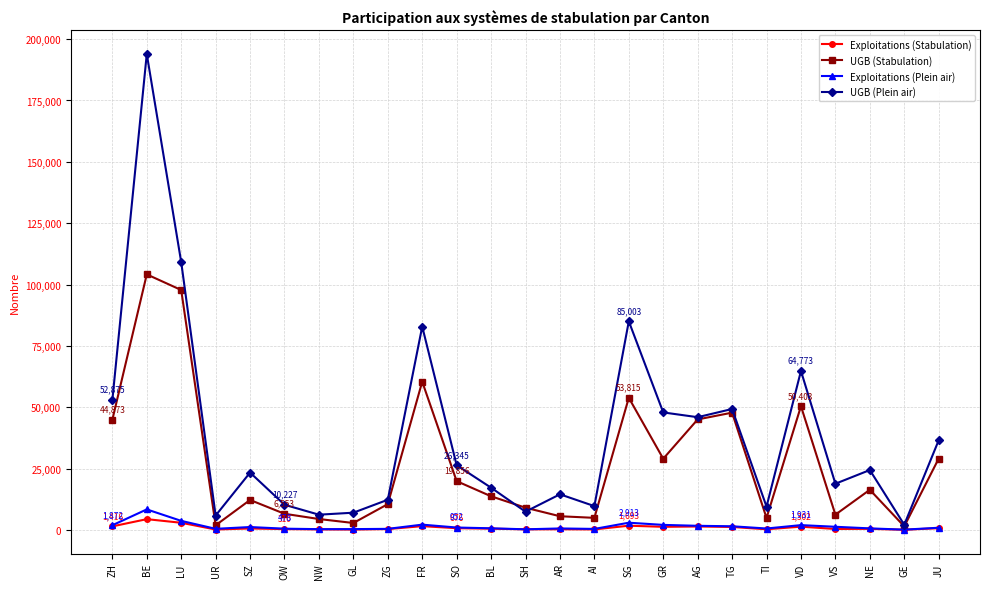

What are all the series names shown in the legend?

Exploitations (Stabulation), UGB (Stabulation), Exploitations (Plein air), UGB (Plein air)